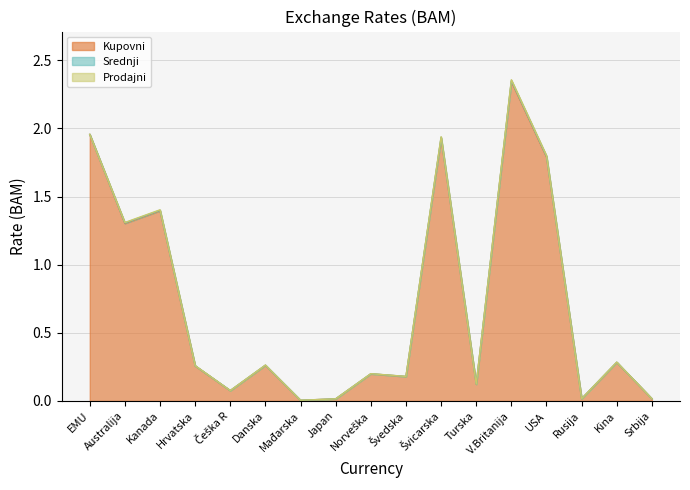

Is the value of Srednji at USA greater than the value of Kupovni at Kanada?

Yes